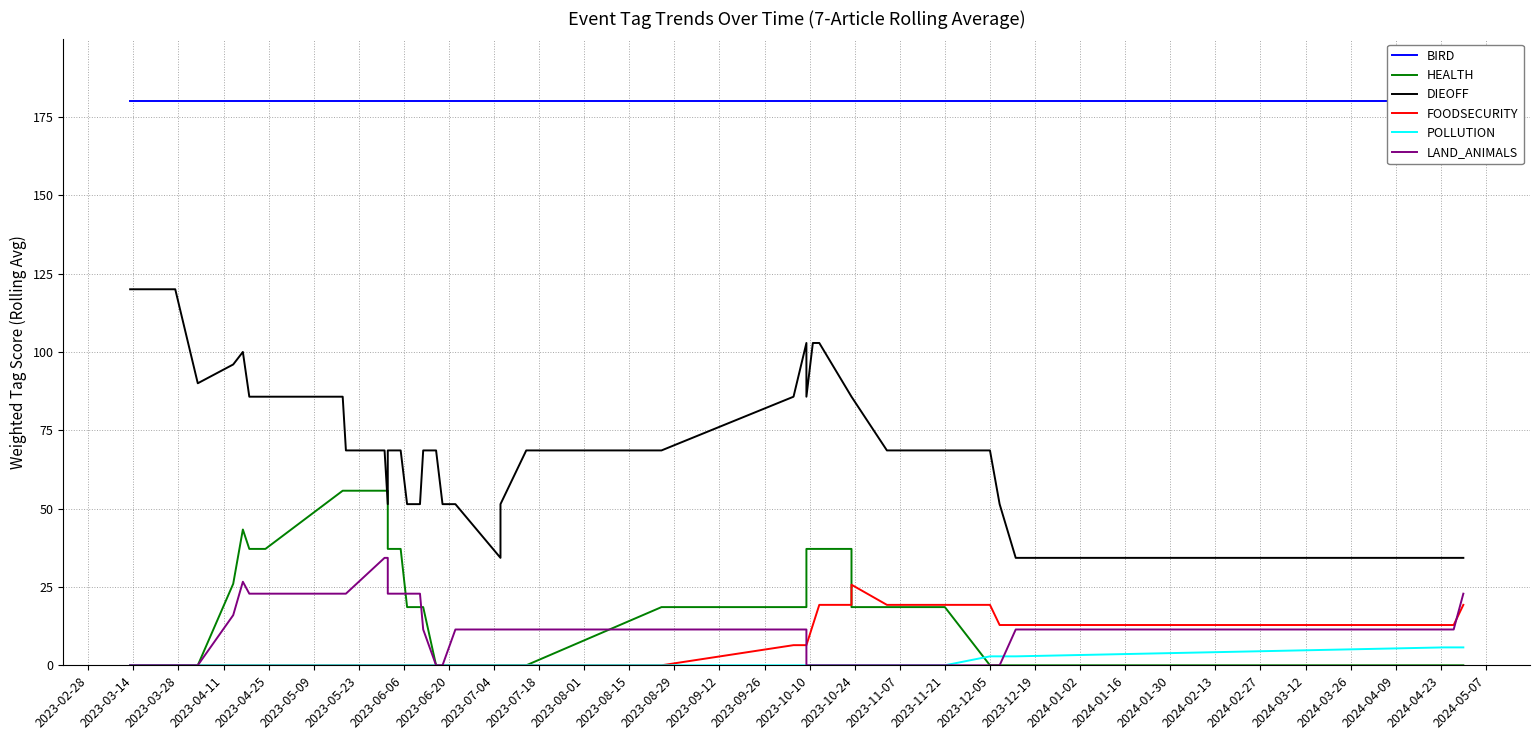

What is the label of the 38th point from the right?

2023-03-28